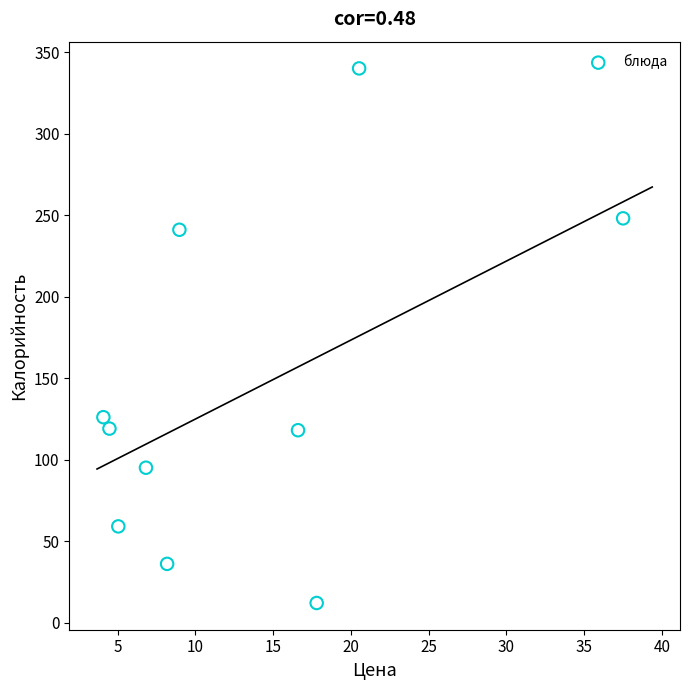

What is the range of Y values (max minus min)?

328